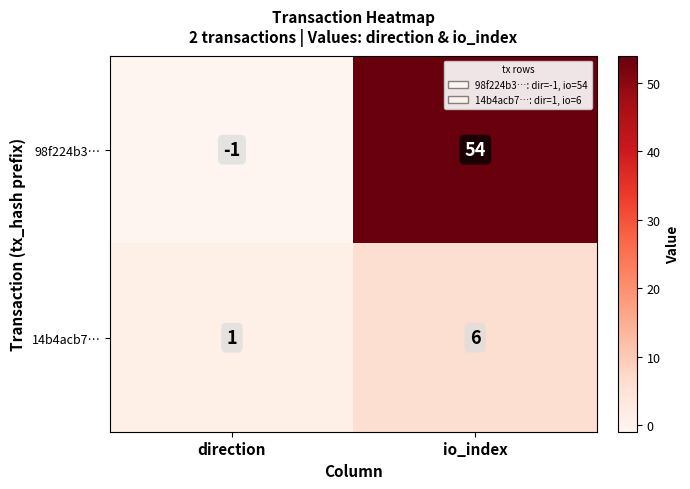

What is the spread (max minus min) of values at io_index?

48